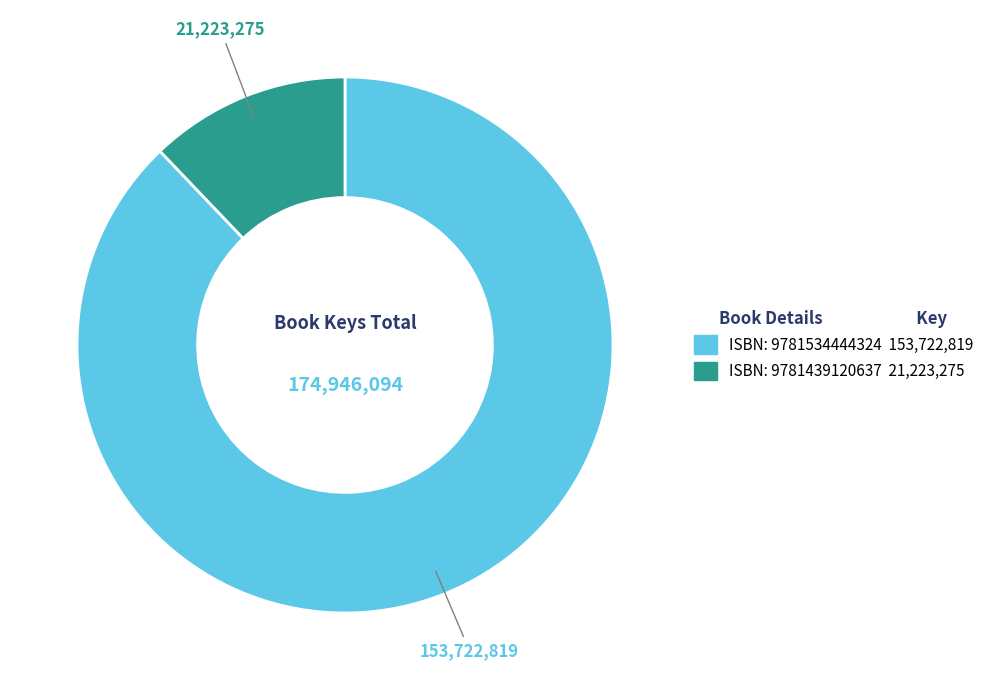

Is there any slice that represents more than half of the pie?

Yes